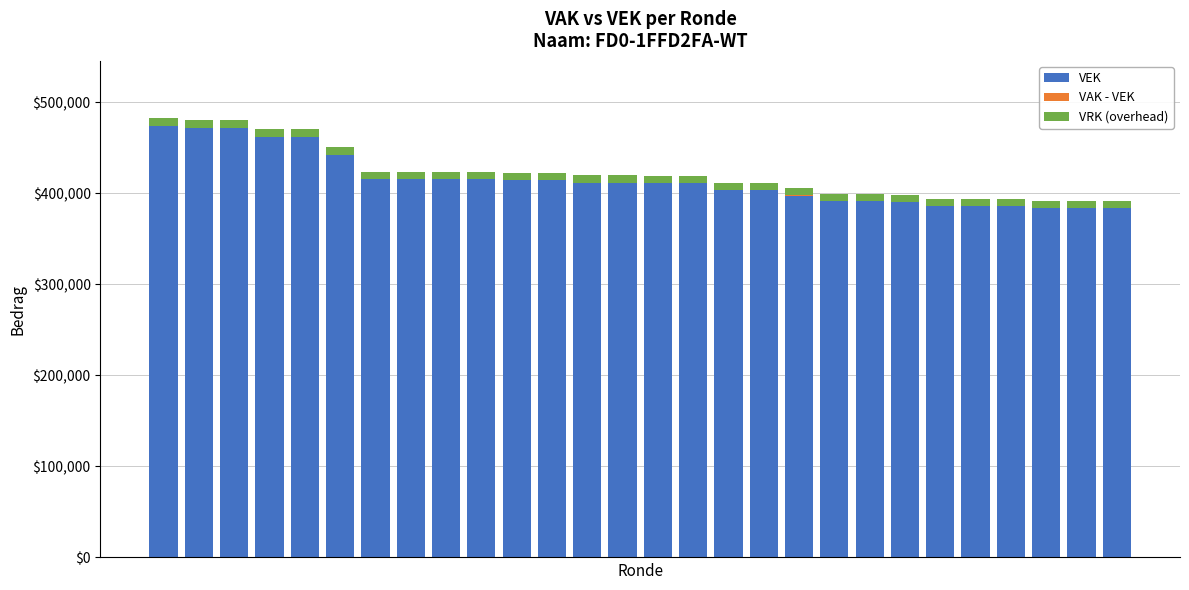

What is the lowest value of the VRK (overhead) series?

8000